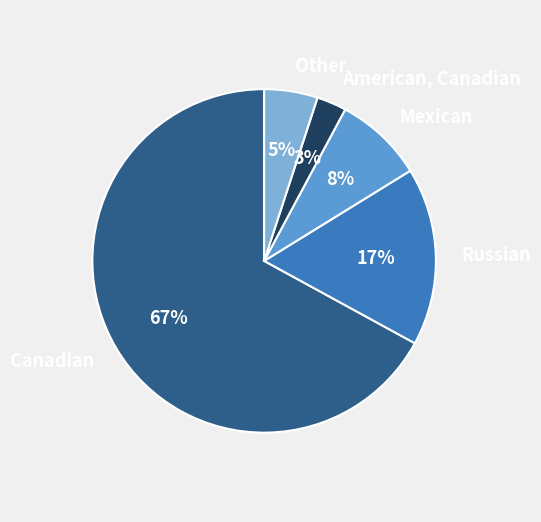

True or false: Other accounts for 18% of the total.

False